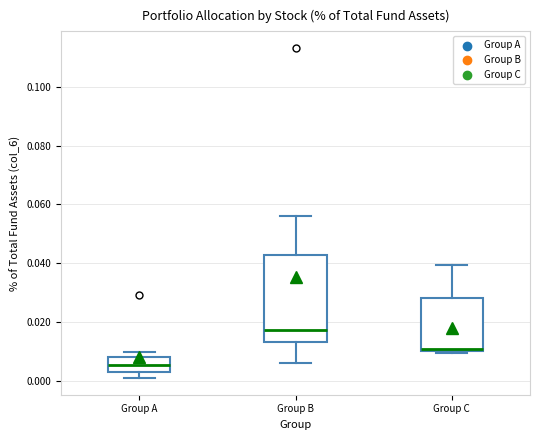

Reading left to right, read every box against the y-axis: the position of its median line, the range the box covers, and the ends of its whiskers. The values are not printed on the chart, so give them approximately, as read against the axis.

Group A: median 0.006, box 0.004 to 0.008, whiskers 0.000 to 0.010
Group B: median 0.018, box 0.014 to 0.042, whiskers 0.006 to 0.056
Group C: median 0.010, box 0.010 to 0.028, whiskers 0.010 (just below the box's lower edge) to 0.040